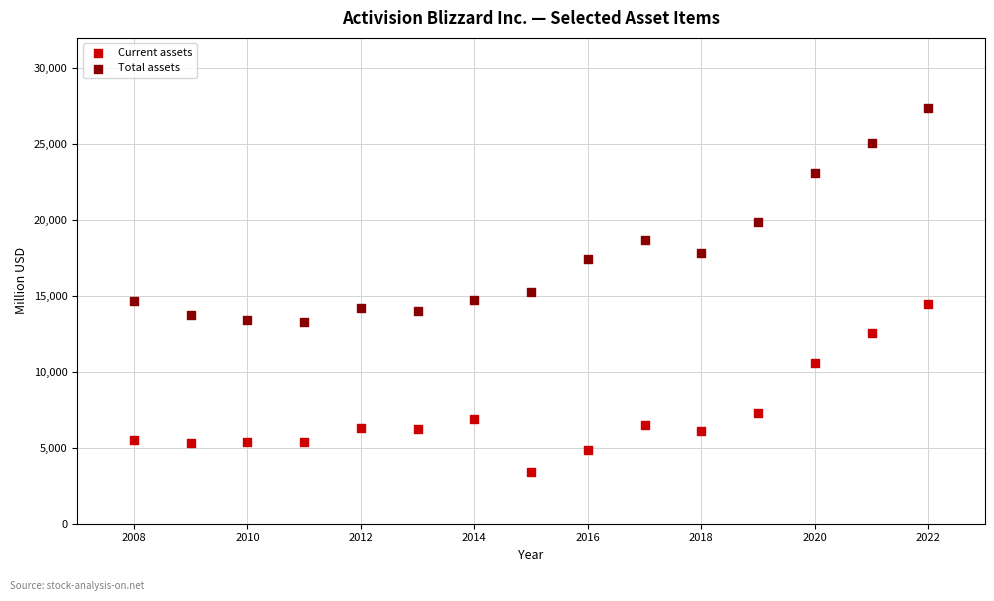

What are all the series names shown in the legend?

Current assets, Total assets